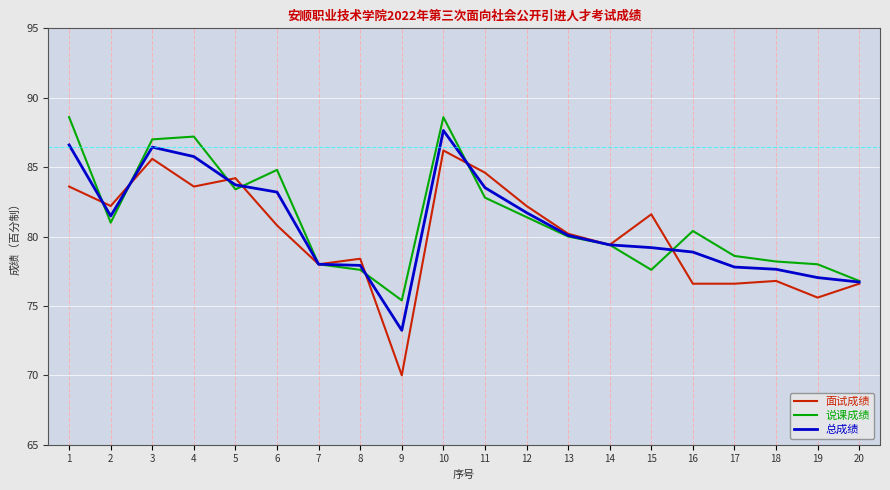

What is the approximate value of 说课成绩 at 7?

78.0